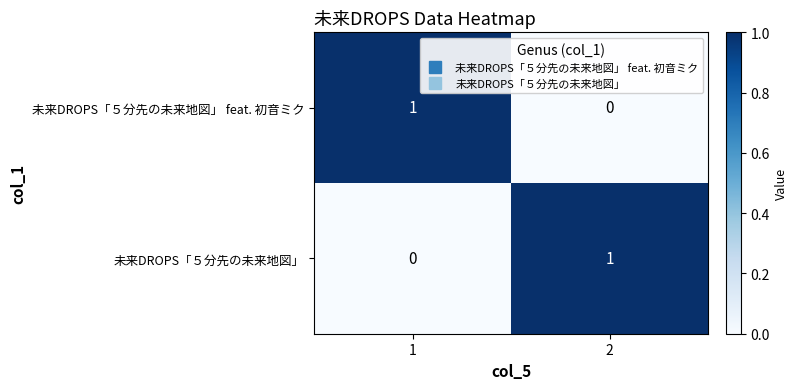

Is it true that 未来DROPS「５分先の未来地図」 feat. 初音ミク equals -1 at 2?

False